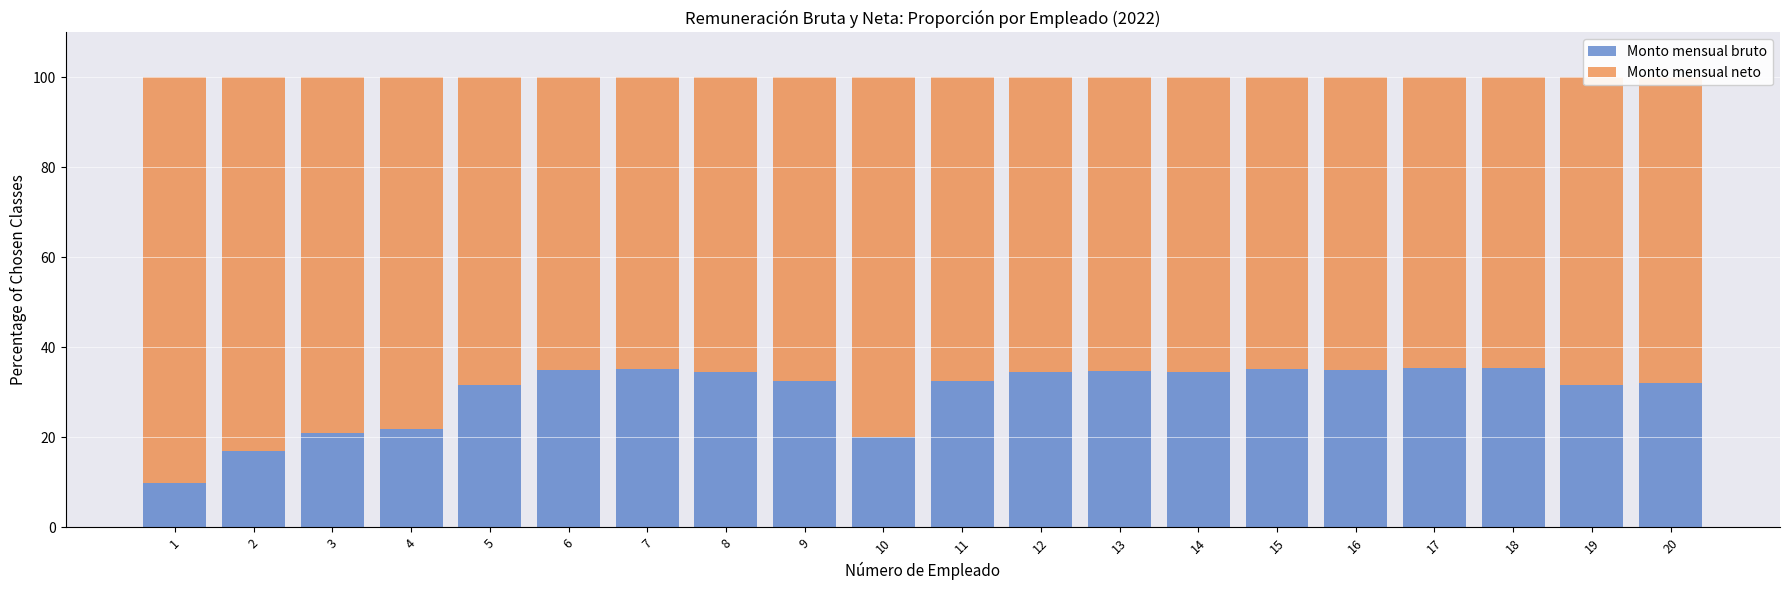

What value does the Monto mensual bruto series have at 8?

34.5